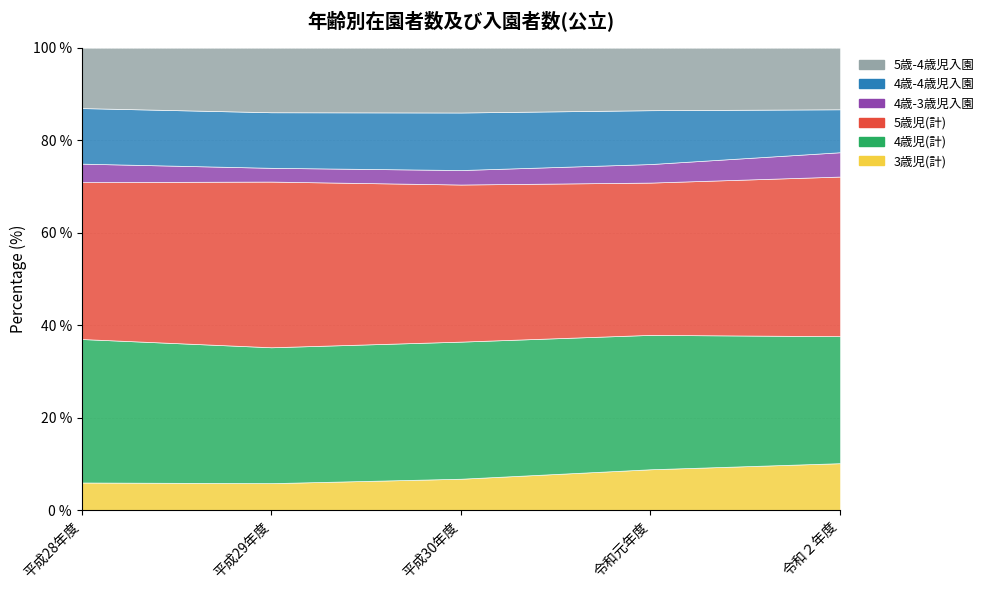

Is it true that 4歳-3歳児入園 equals 58 at 令和２年度?

False